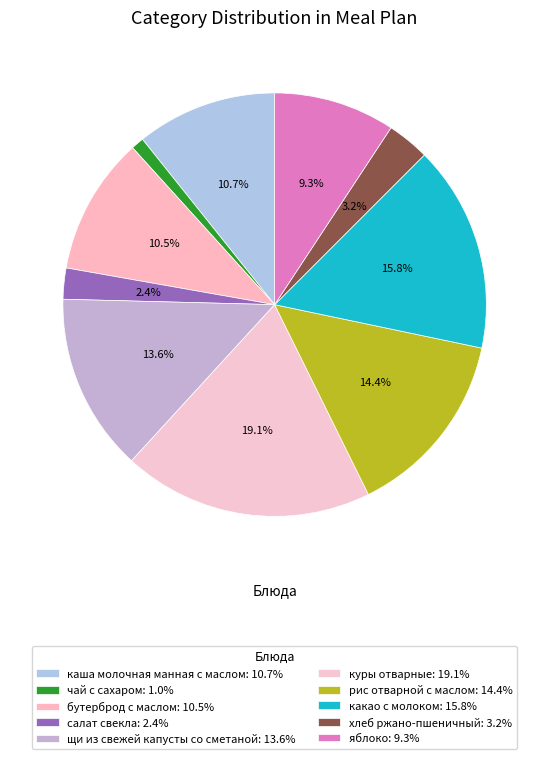

Combined, do салат свекла and куры отварные account for over 50%?

No